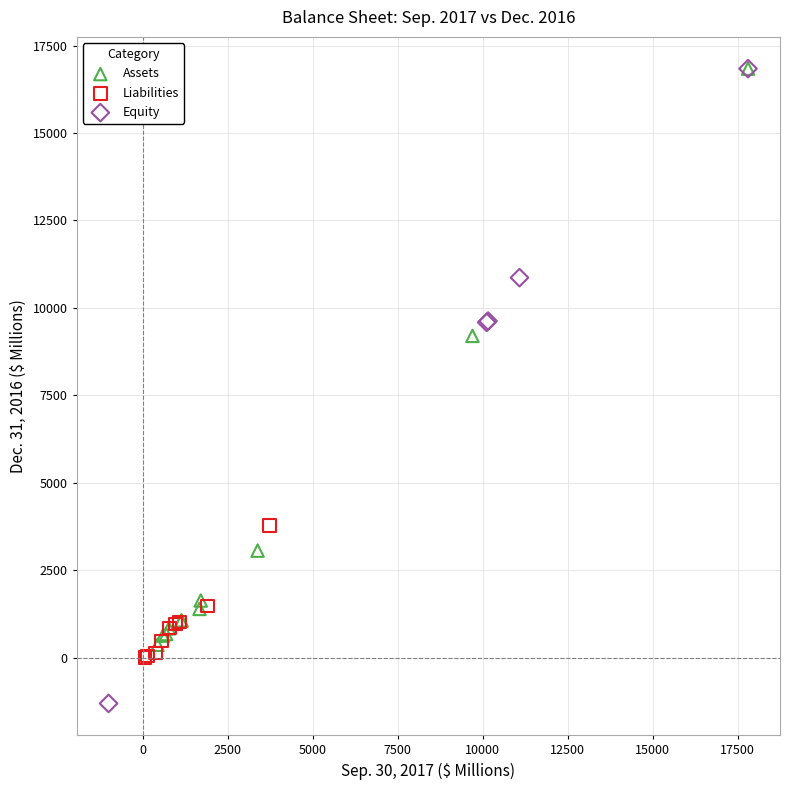

Which series reaches the minimum Y coordinate?

Equity